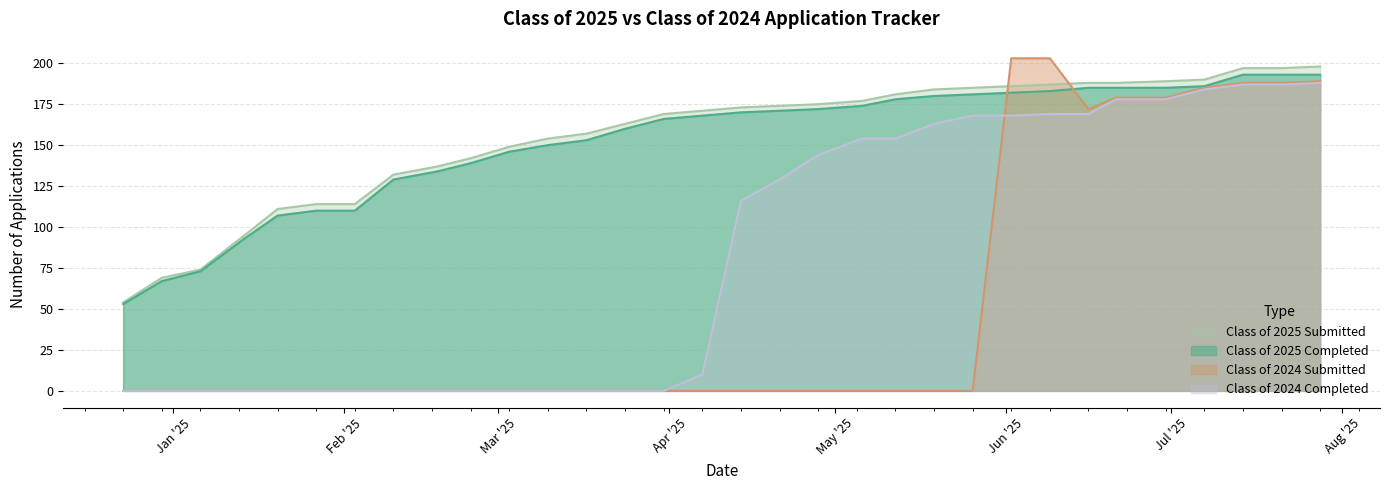

List the series in order of their peak value, lowest first.

Class of 2024 Completed, Class of 2025 Completed, Class of 2025 Submitted, Class of 2024 Submitted